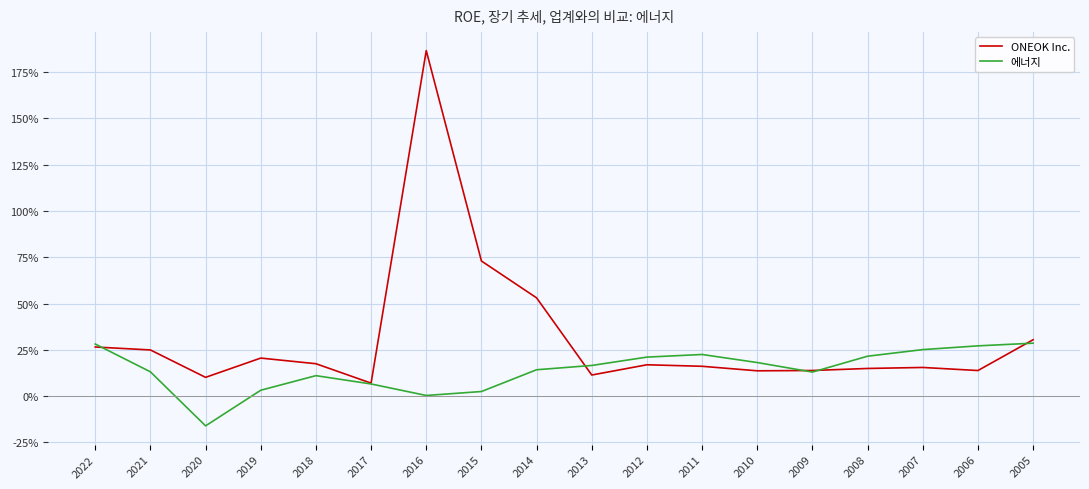

Which has a higher value, 2007 or 2021?

2021